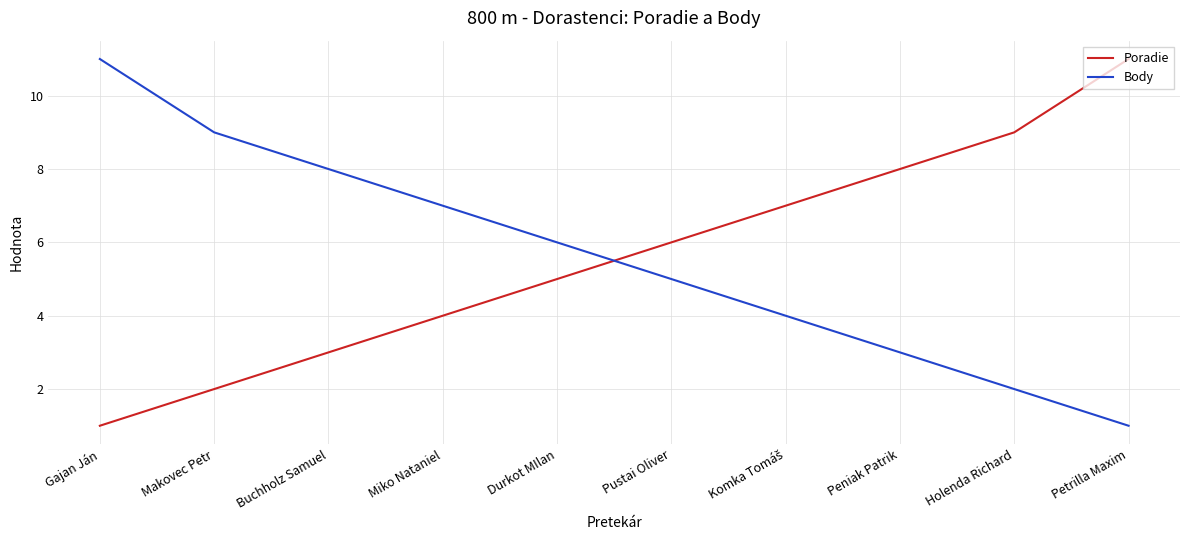

Where does the Body series first go above 6?

Gajan Ján